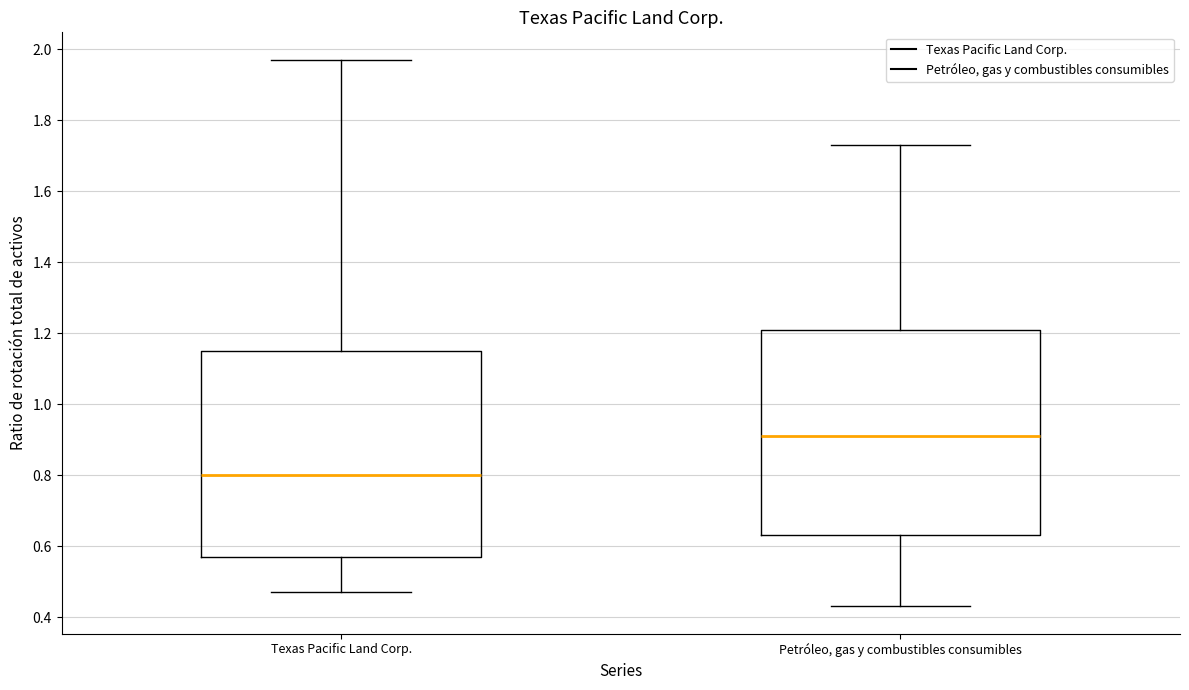

Which box has the lowest median line?

Texas Pacific Land Corp.